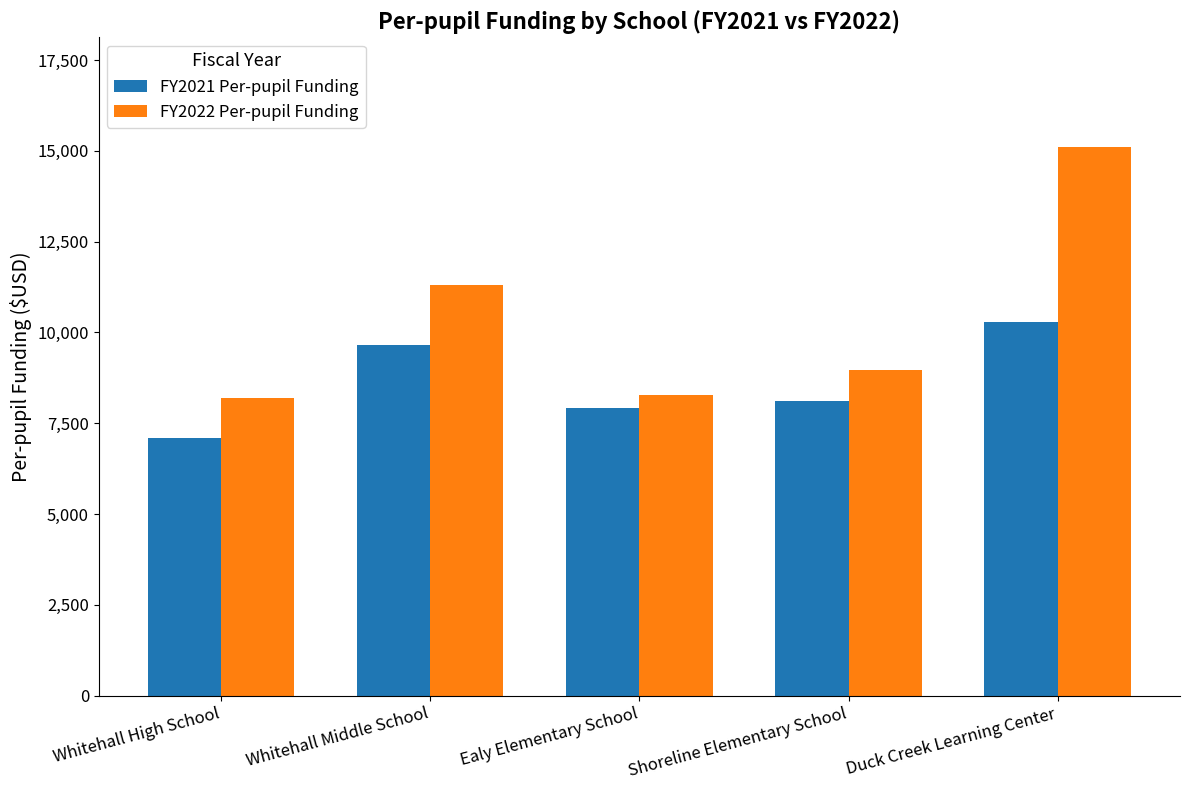

What position from the right is Duck Creek Learning Center?

1